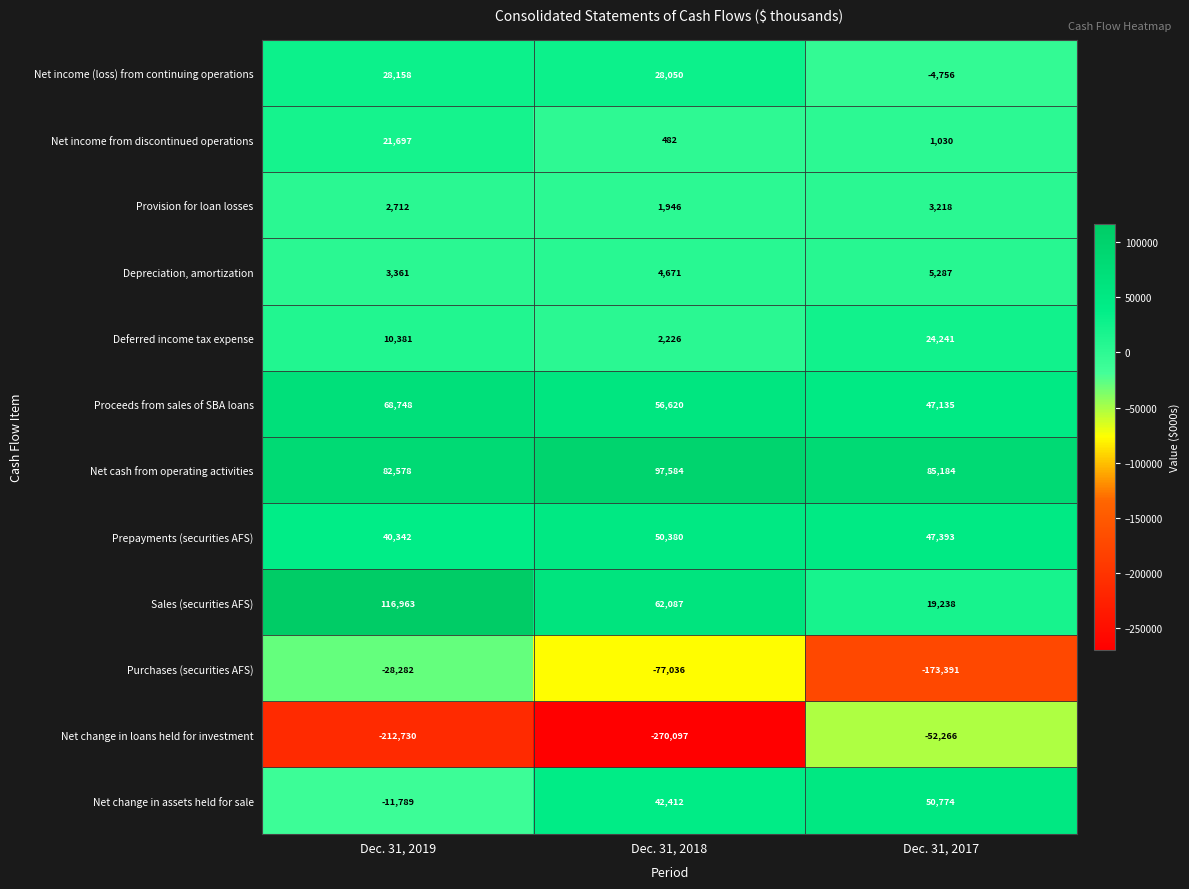

Count the number of categories in the chart.

3